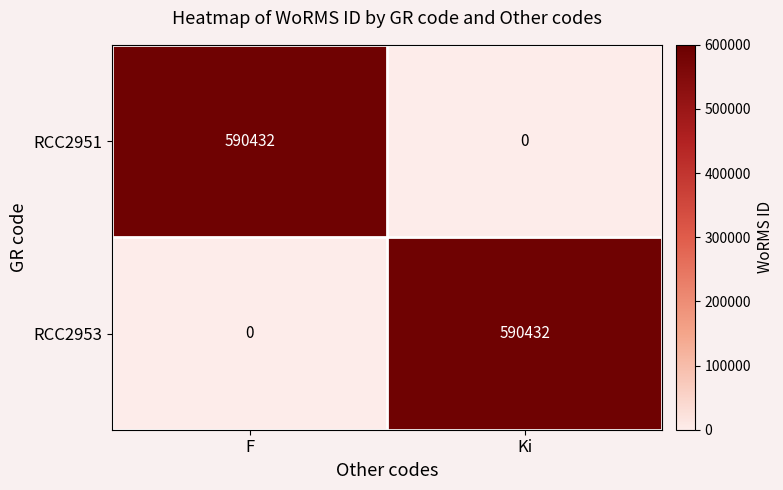

Where is RCC2953 nearest to the value 295216?

F